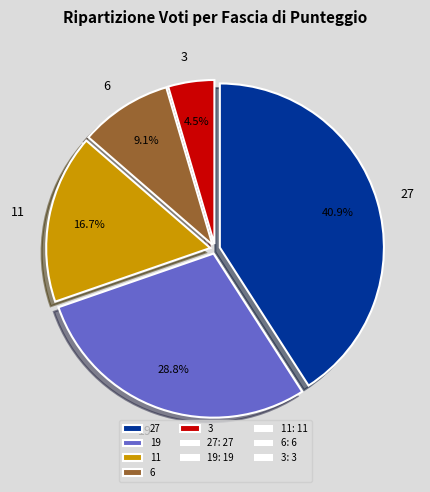

Count the number of slices in the pie.

5